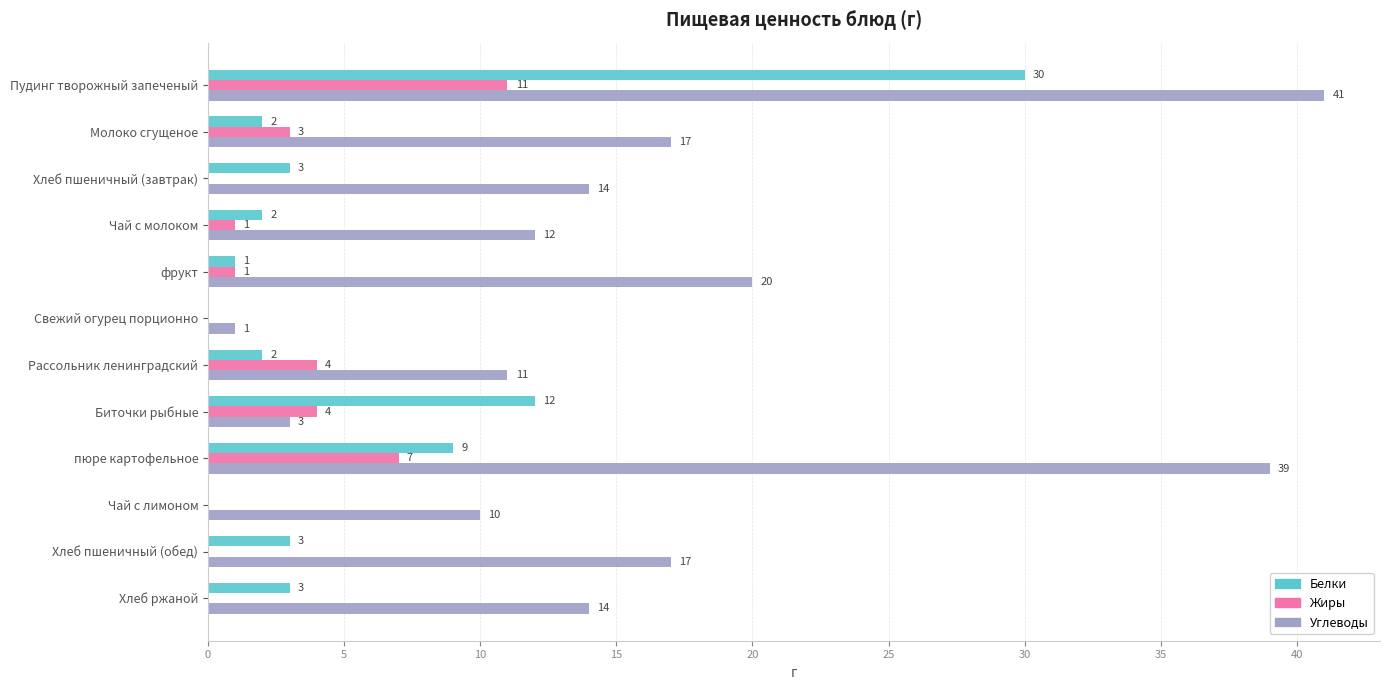

Is it true that Углеводы equals 28 at Пудинг творожный запеченый?

False